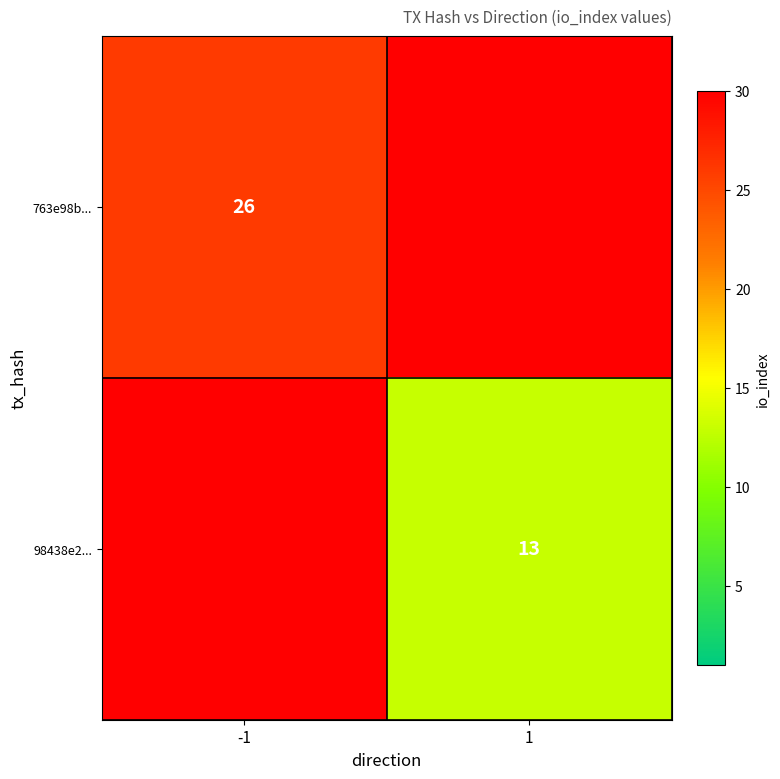

The value of 98438e2... at 1 is 13. True or false?

True